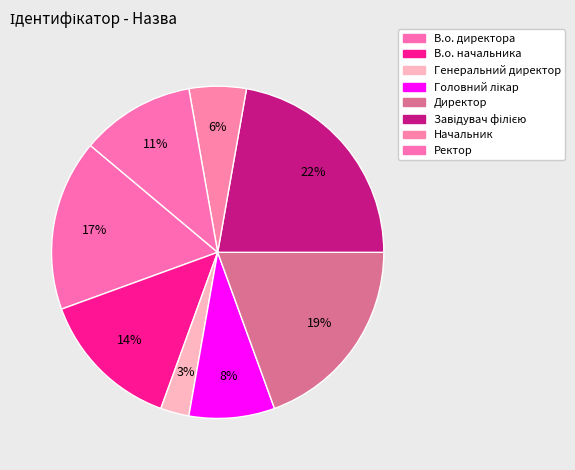

Which slice is the smallest?

Генеральний директор